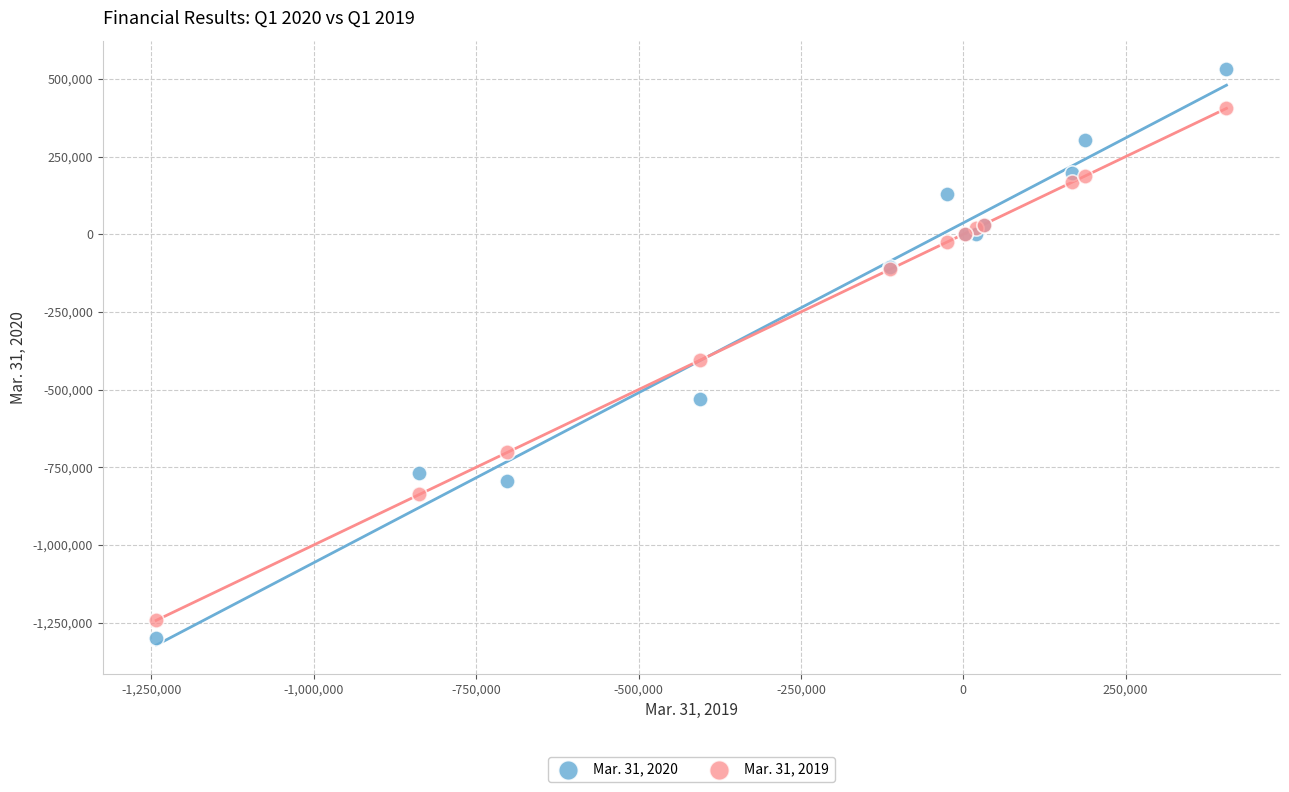

What is the X range (max minus min) for the scatter plot?

1648004